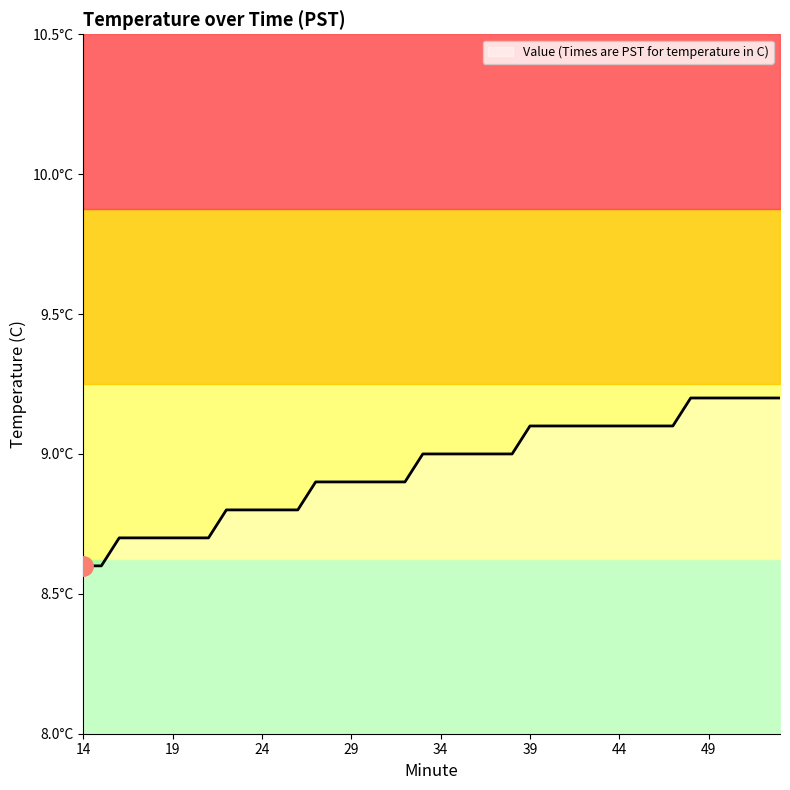

Which has a higher value, 16 or 33?

33